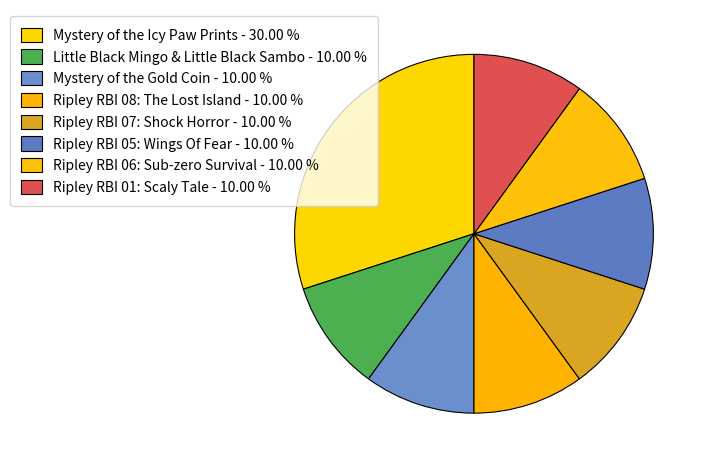

Count the number of slices in the pie.

8